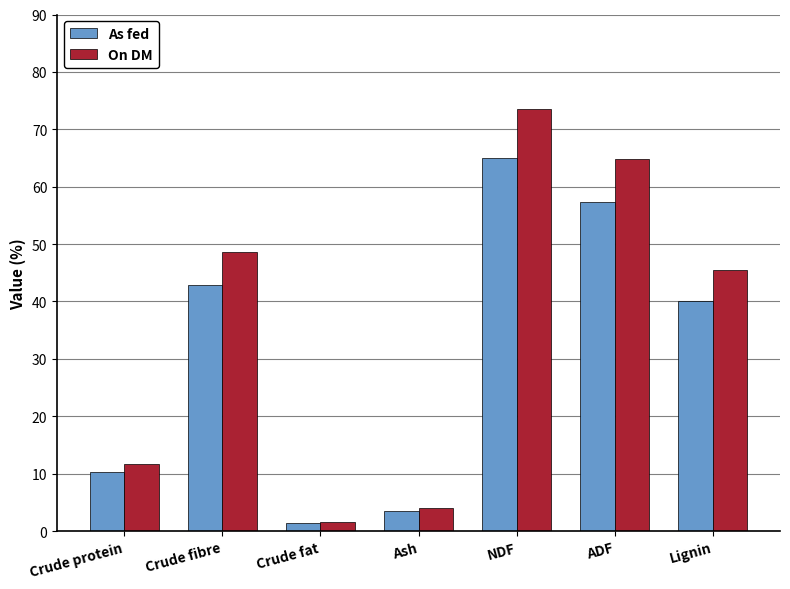

What is the value of the As fed bar at the 3rd from the left?

1.4